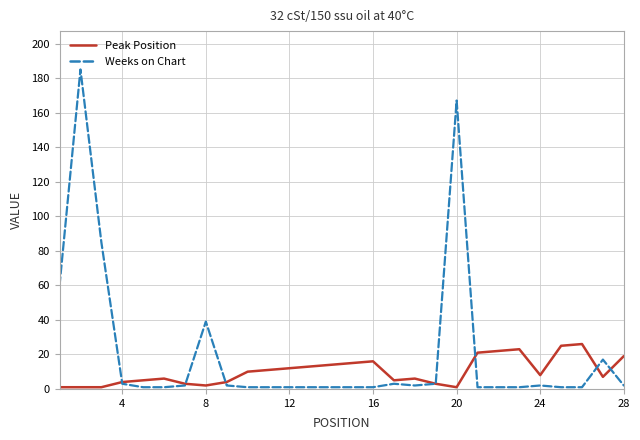

Which series has the widest spread of values?

Weeks on Chart